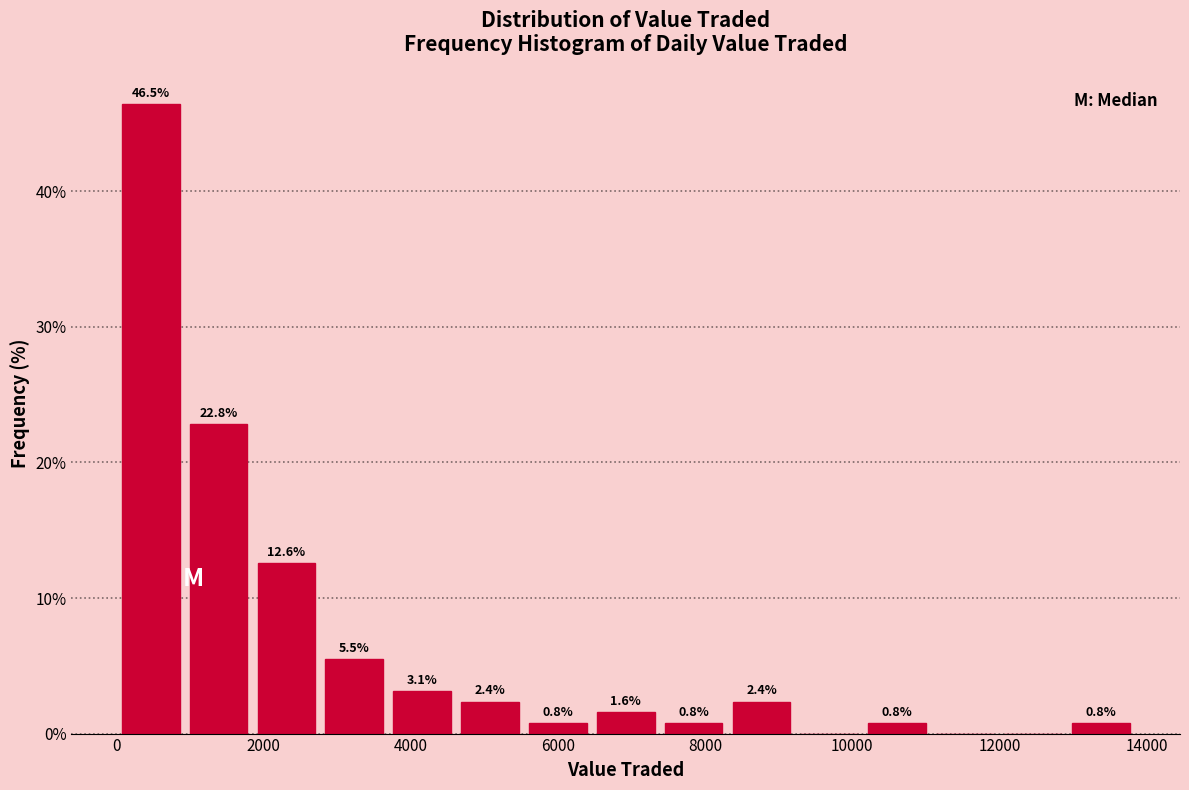

Over which range of the x-axis is the bar tallest?

0 to 1000